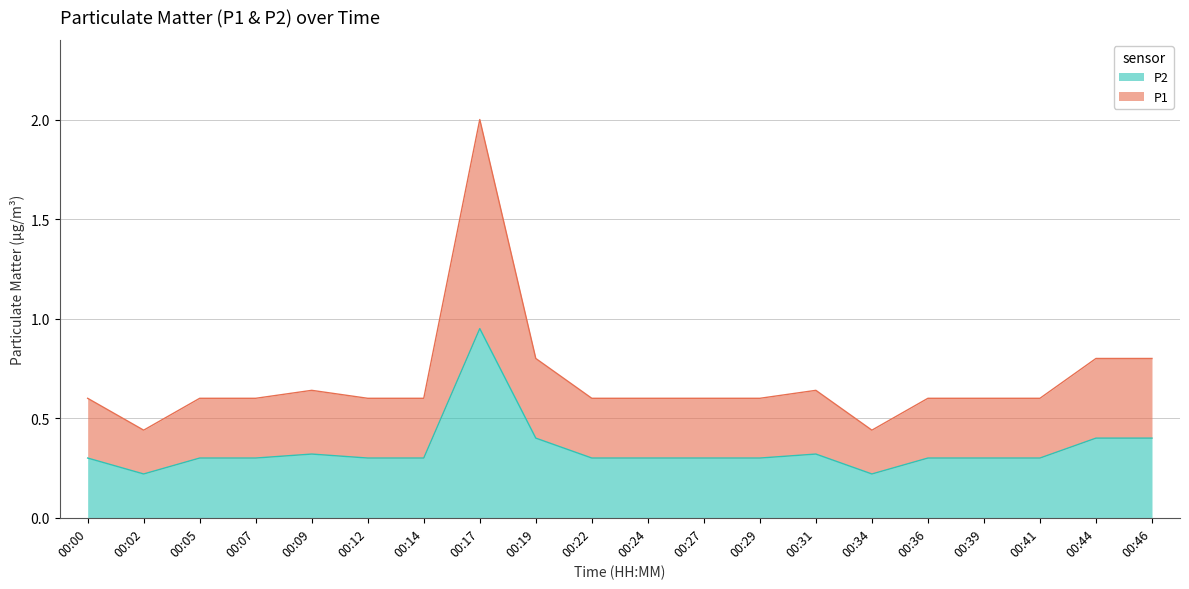

Does the chart have visible grid lines?

Yes